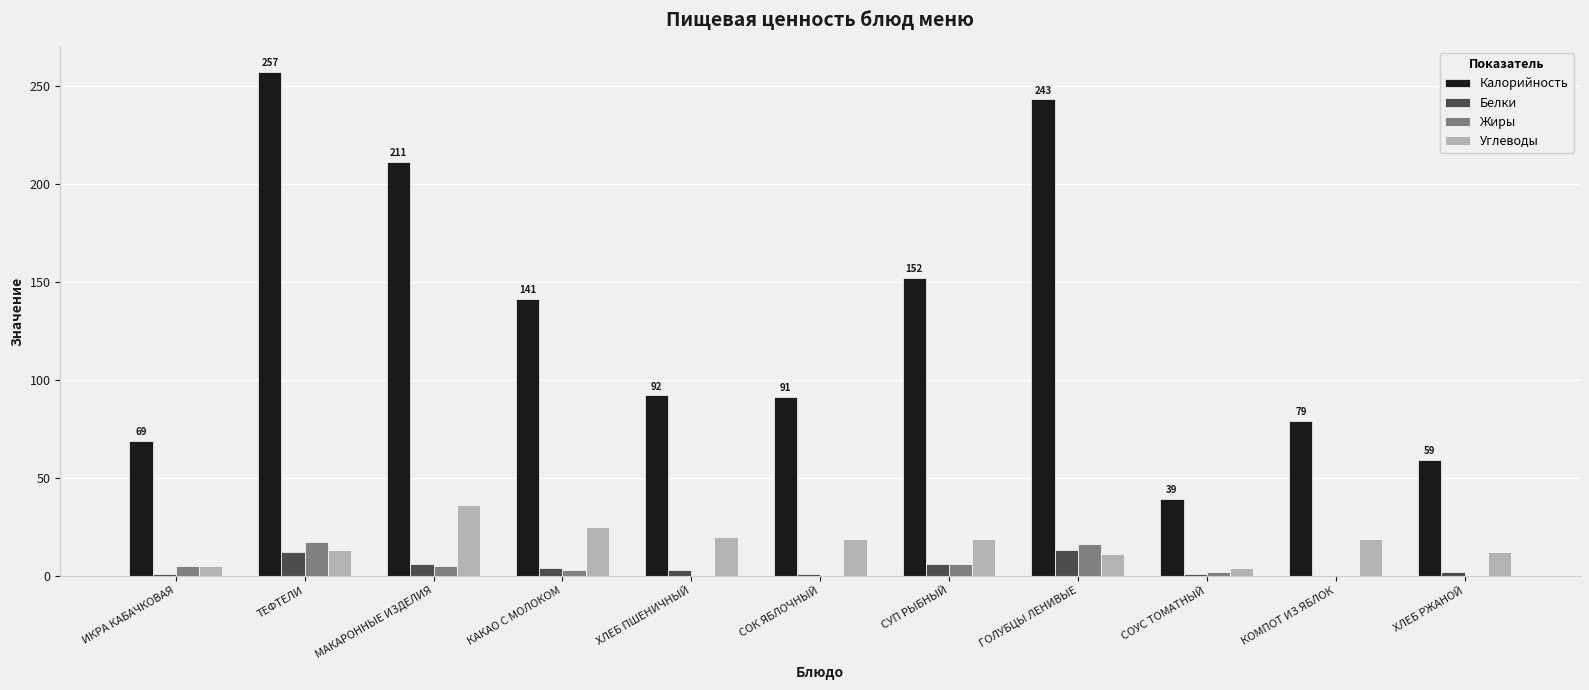

What is the sum of all Жиры values?

54